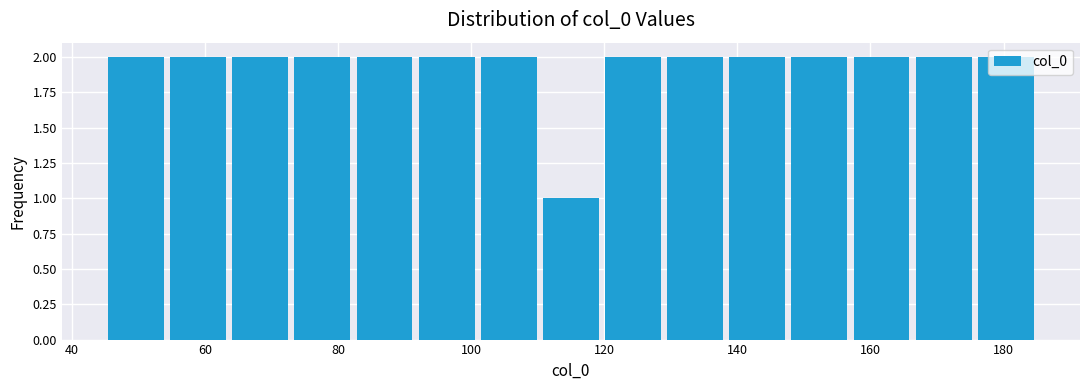

Reading left to right, transcribe this chart: for each bar, give the range it covers on the x-axis and its height. Neither the bar edges nor the heights are printed on the chart, so give them approximately, as read against the axes.

46 to 54: 2
54 to 64: 2
64 to 74: 2
74 to 82: 2
82 to 92: 2
92 to 102: 2
102 to 110: 2
110 to 120: 1
120 to 130: 2
130 to 138: 2
138 to 148: 2
148 to 158: 2
158 to 166: 2
166 to 176: 2
176 to 186: 2